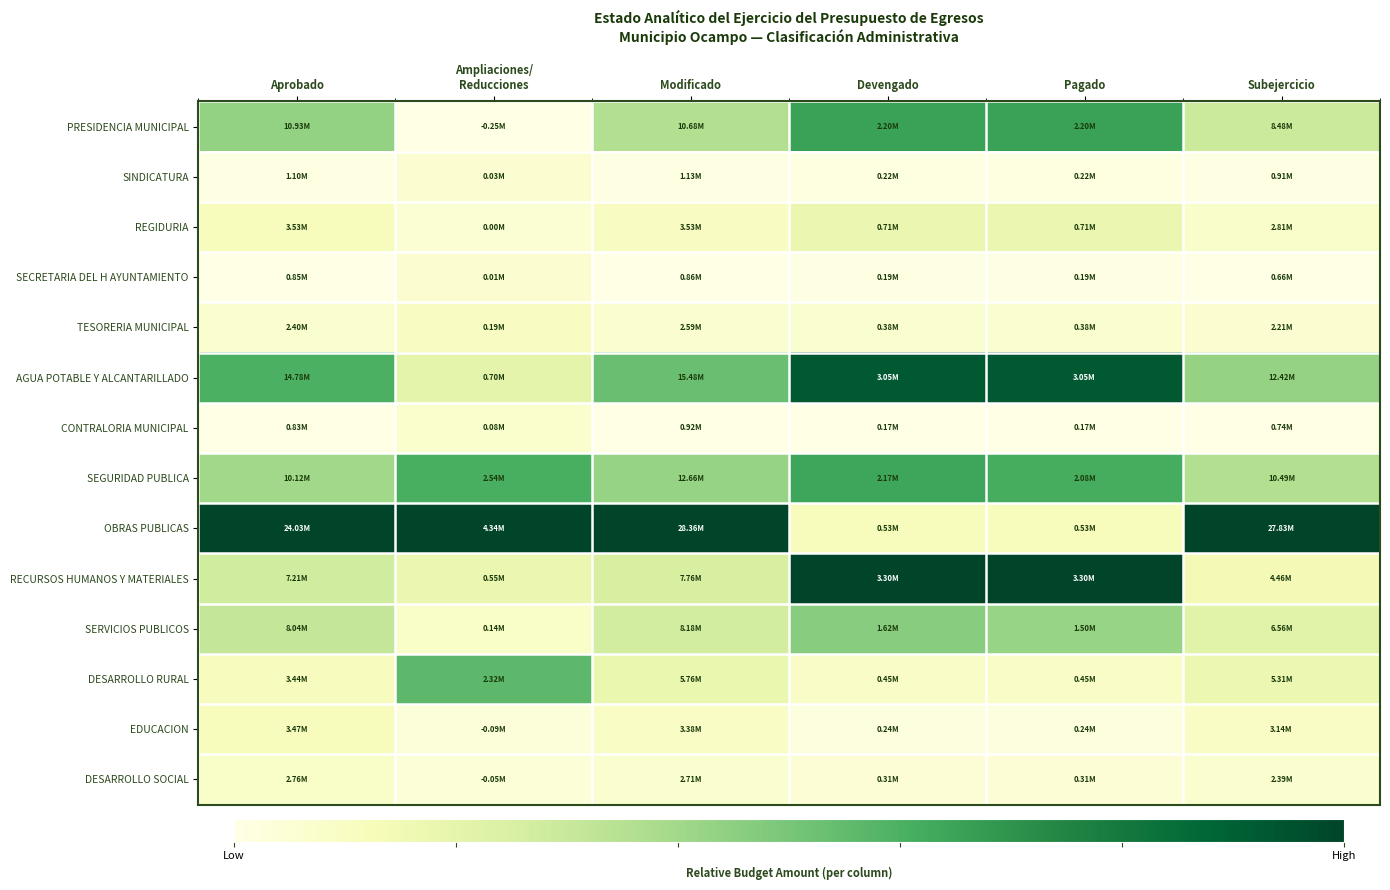

Which series has the largest total across all categories?

OBRAS PUBLICAS